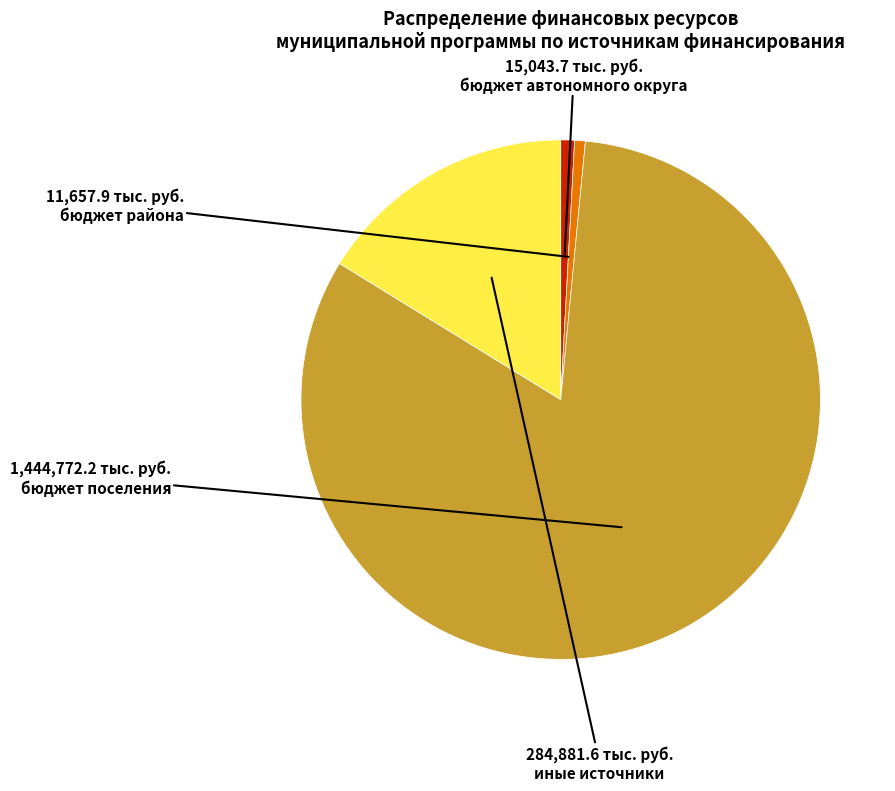

Is there a majority slice in this chart?

Yes